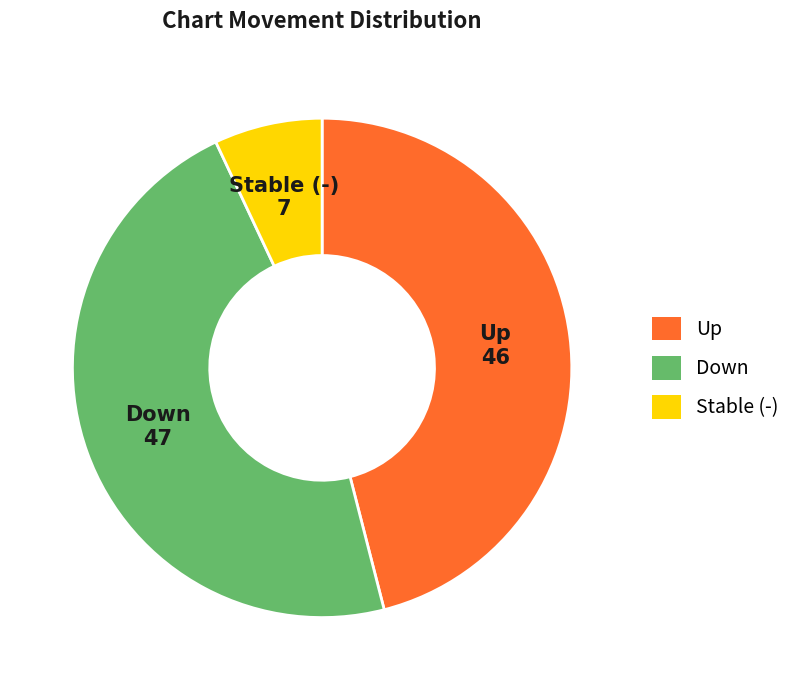

Does any single category account for the majority?

No